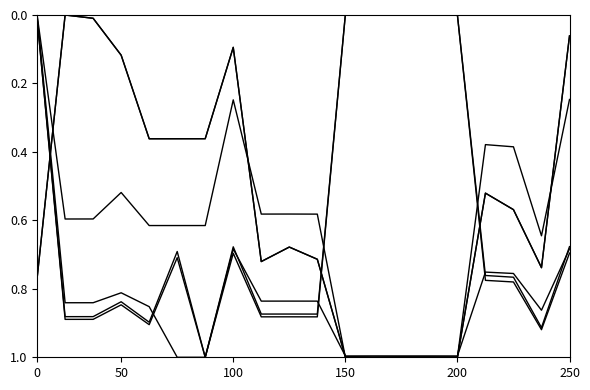

True or false: num_milieu_aval has a value of 0.8 at 50.

False